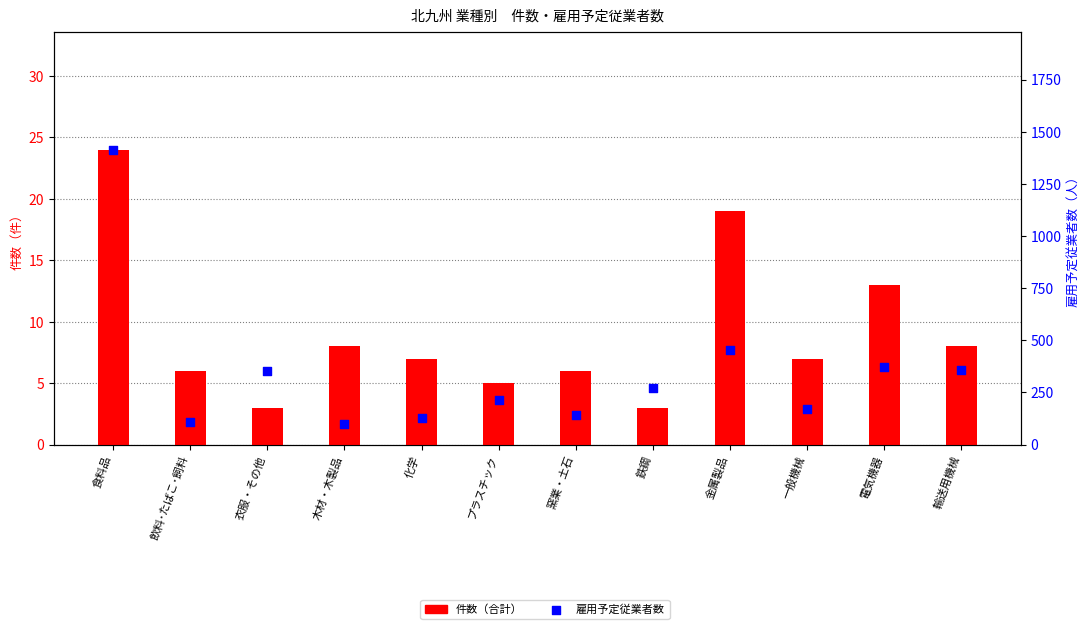

Is the value of 雇用予定従業者数 at 化学 greater than the value of 件数（合計） at 化学?

Yes